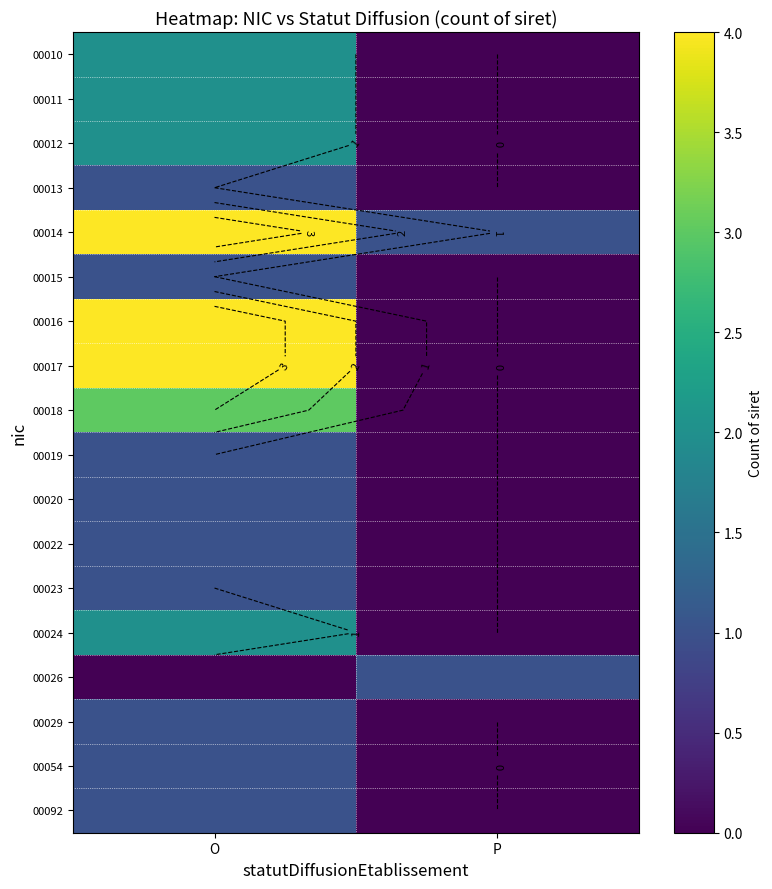

Count the 00023 values in the range 0 to 1.

2